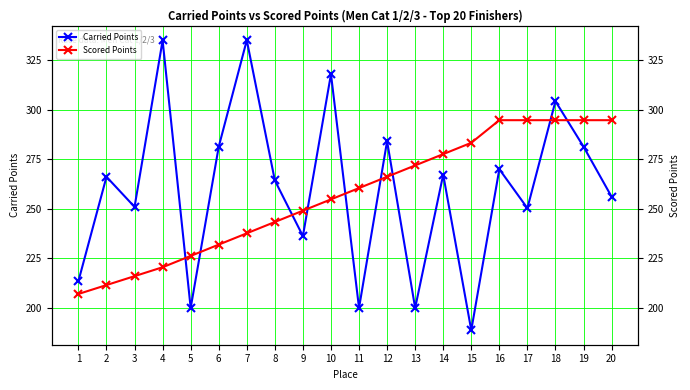

What is the approximate value of Carried Points at 7?

335.2